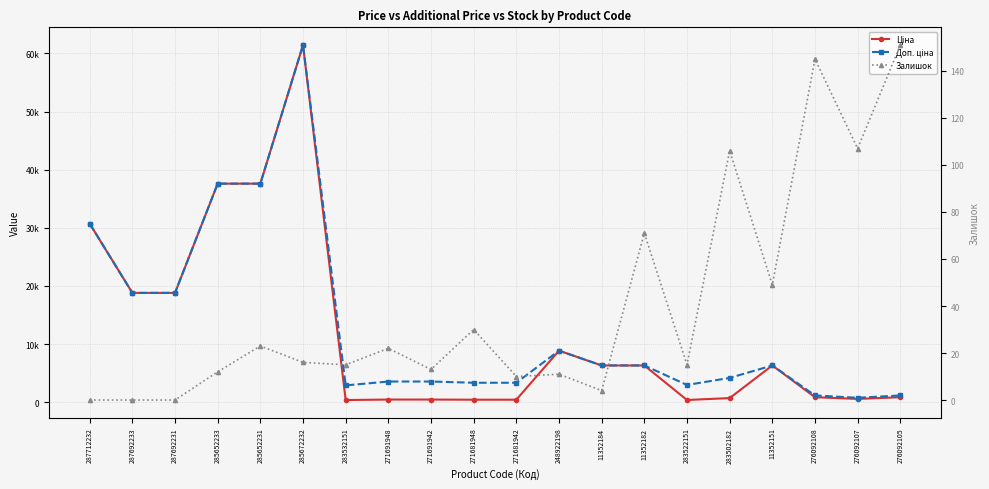

Between 271681948 and 283502182, which is larger?

283502182